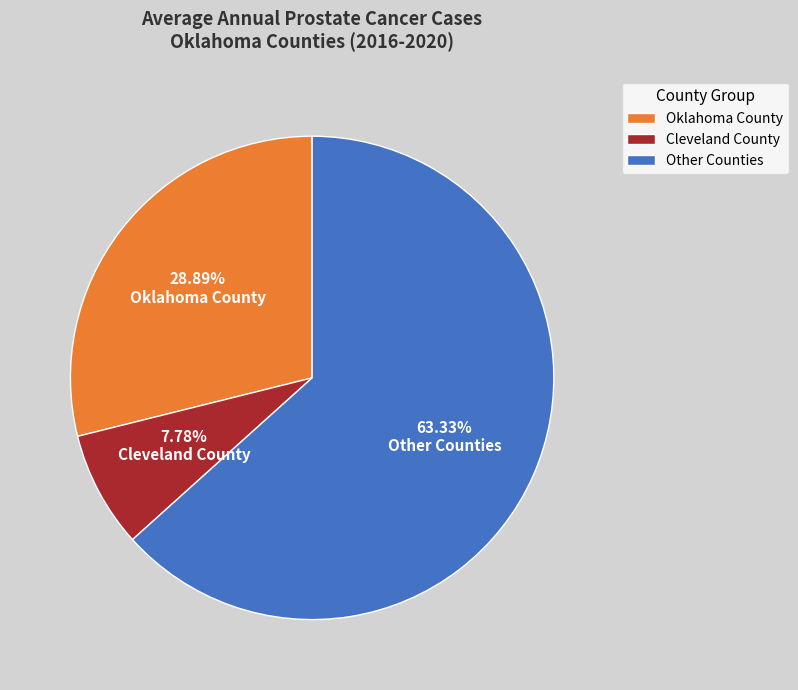

Which category has the smallest portion of the pie?

Cleveland County